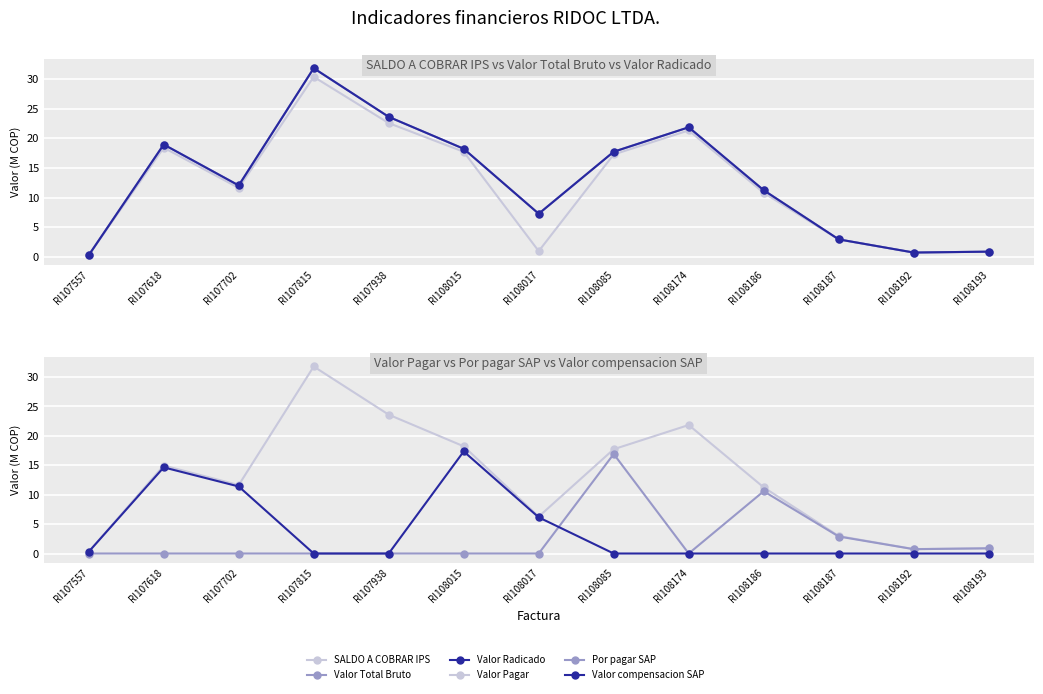

Which series has the widest spread of values?

Valor Total Bruto